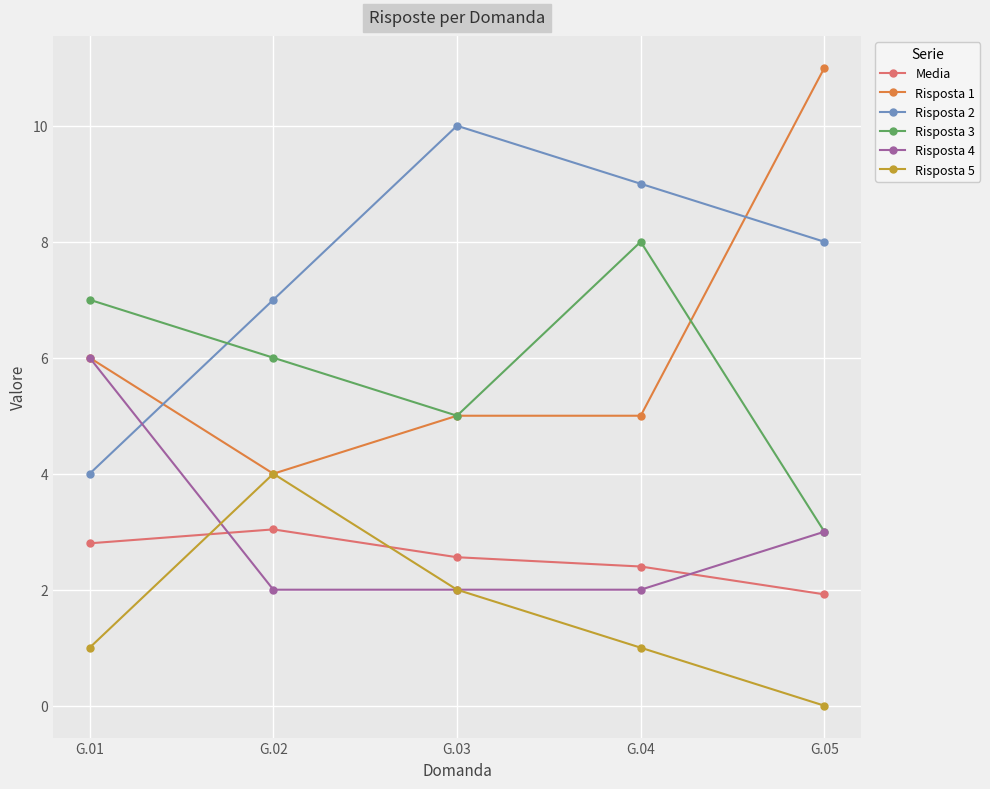

Rank the categories by Risposta 2 value from highest to lowest.

G.03, G.04, G.05, G.02, G.01